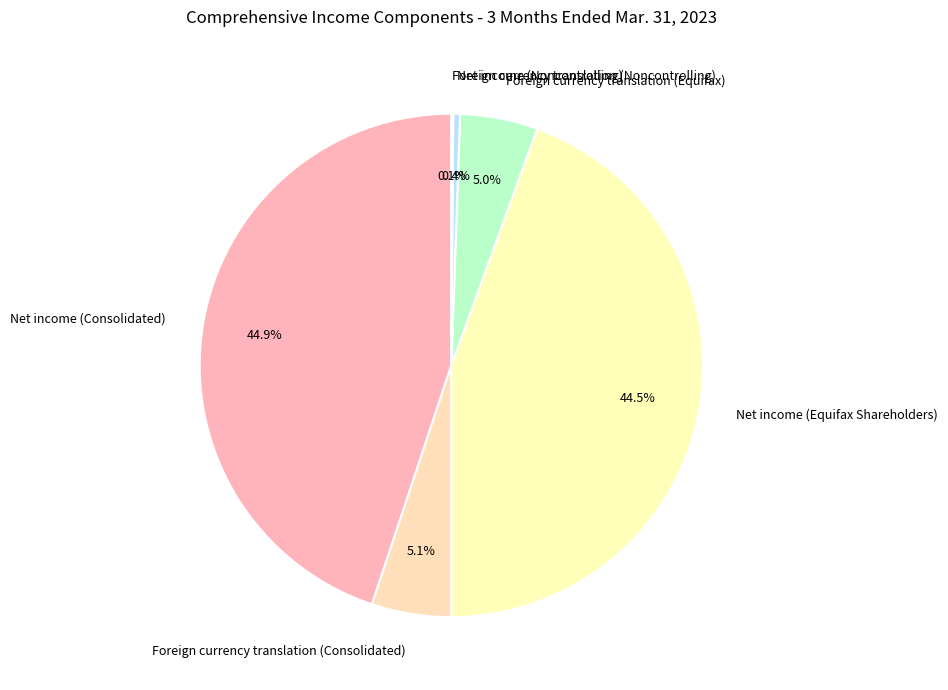

To the nearest percent, what is the difference between the largest and smallest slice percentages?

45%